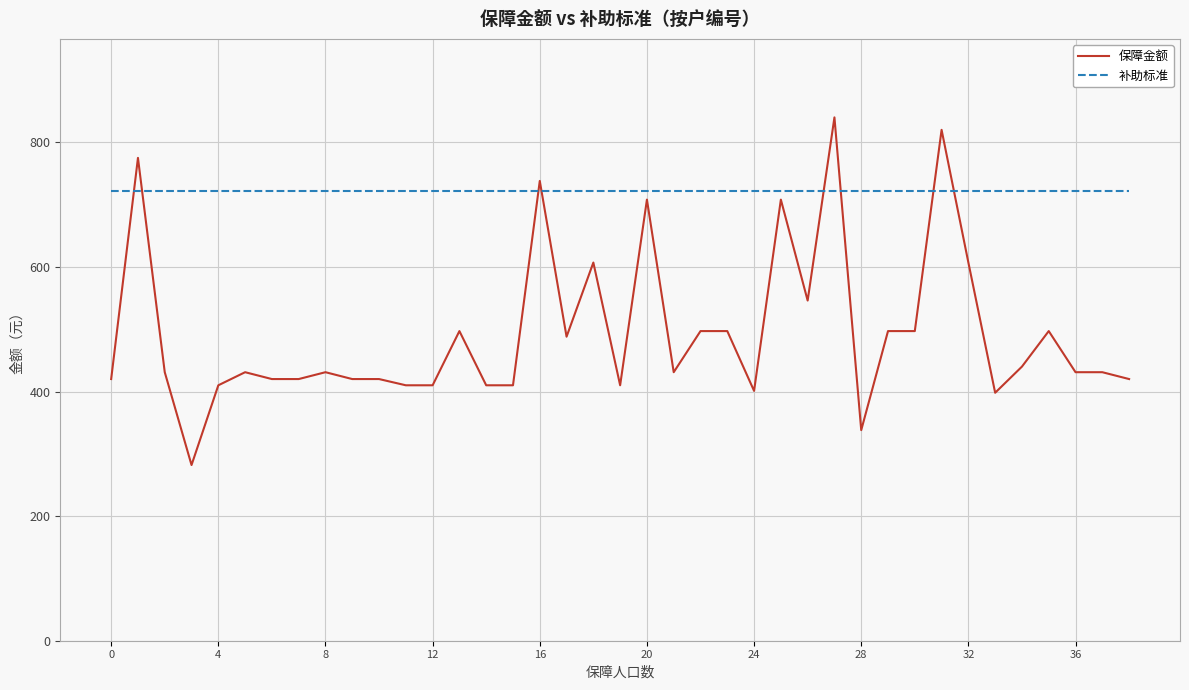

What is the greatest value displayed?

840